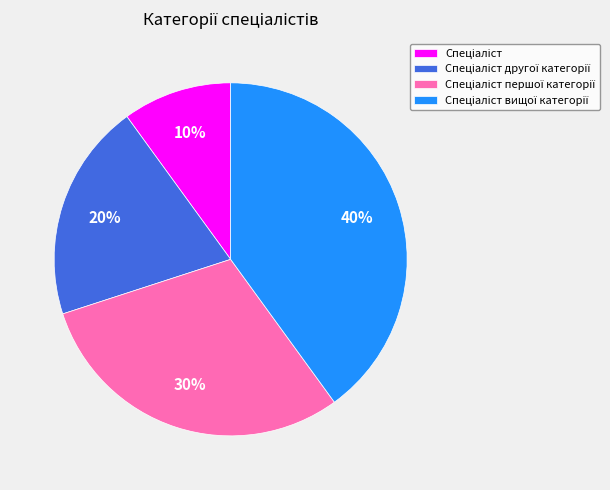

Does any single category account for the majority?

No